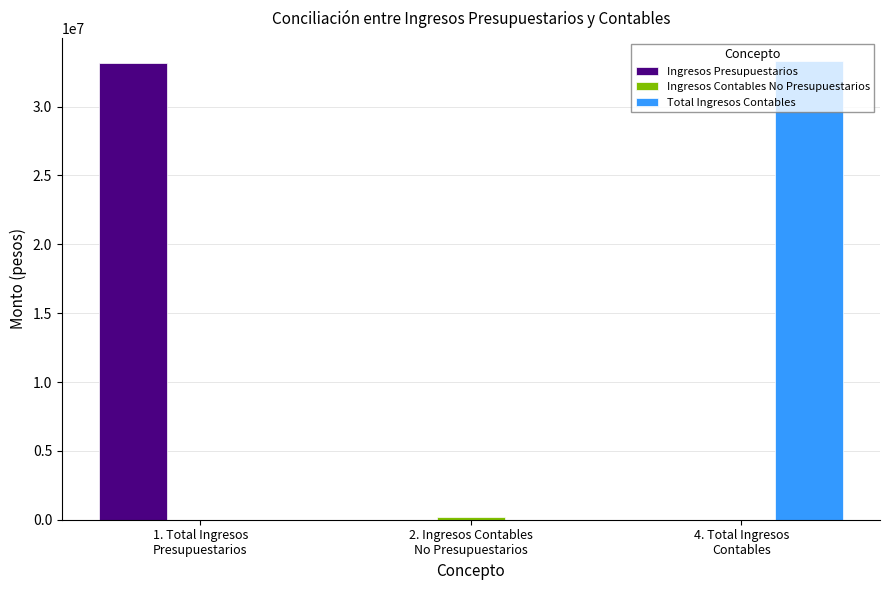

What is the highest value of the Total Ingresos Contables series?

33320139.0